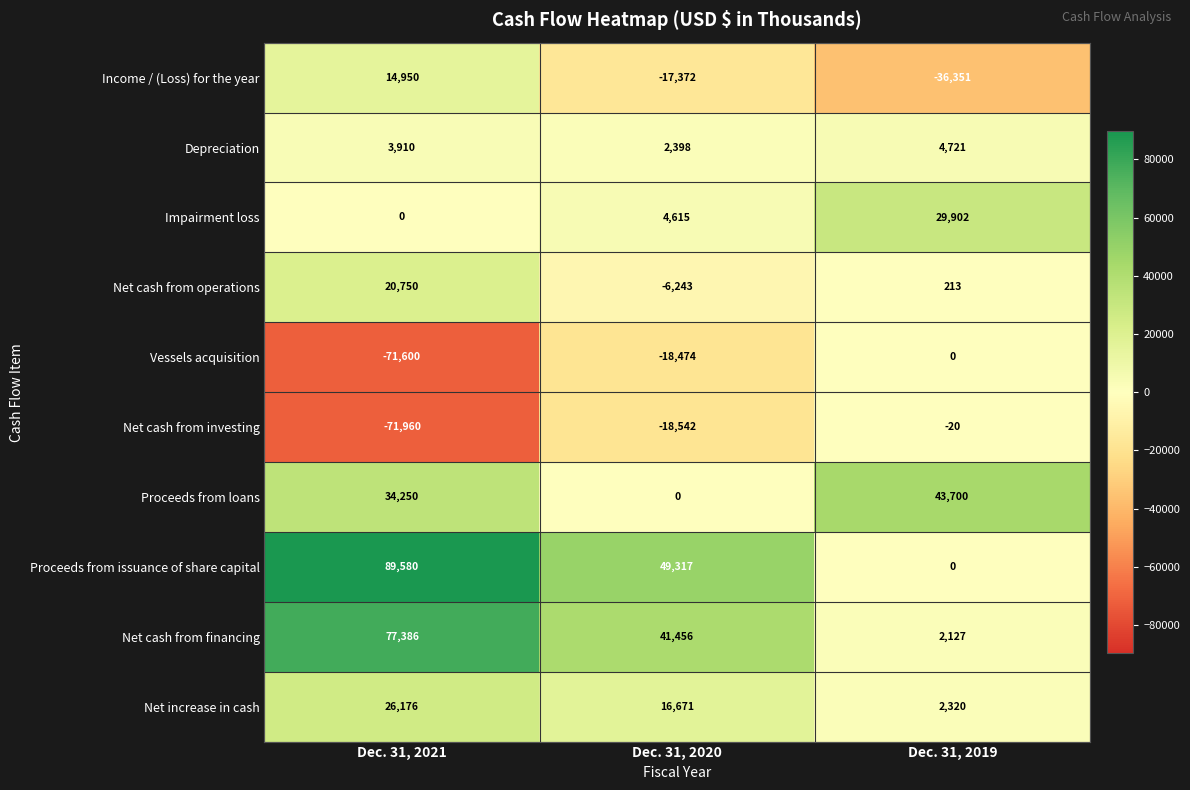

Read the Net cash from investing value at Dec. 31, 2021, to the nearest 50.

-71950